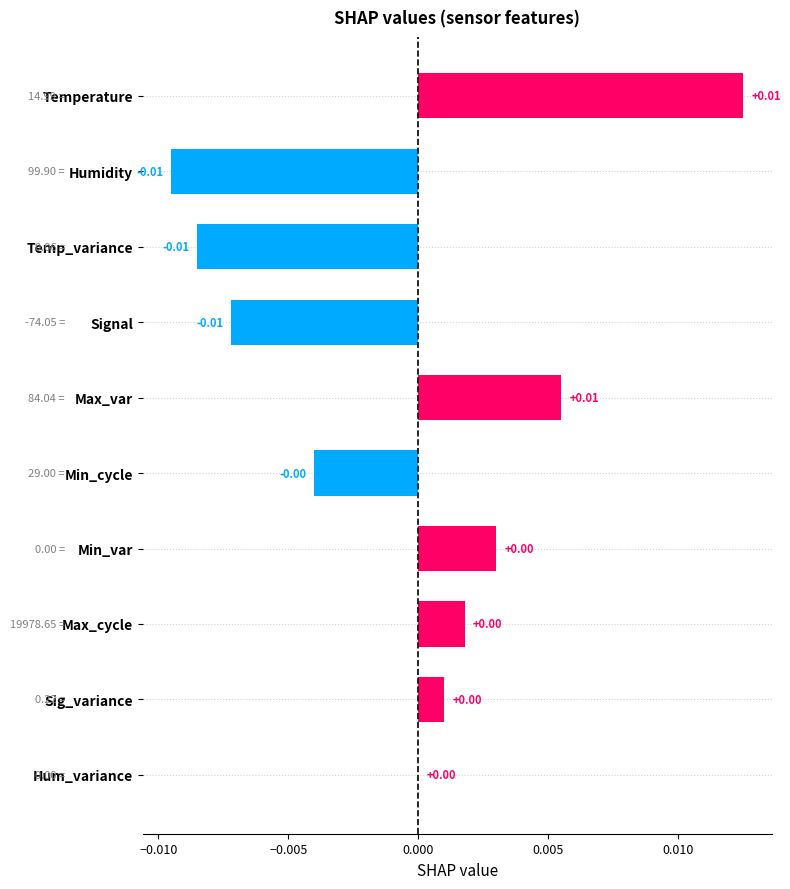

Which has a higher value, Temperature or Max_cycle?

Temperature